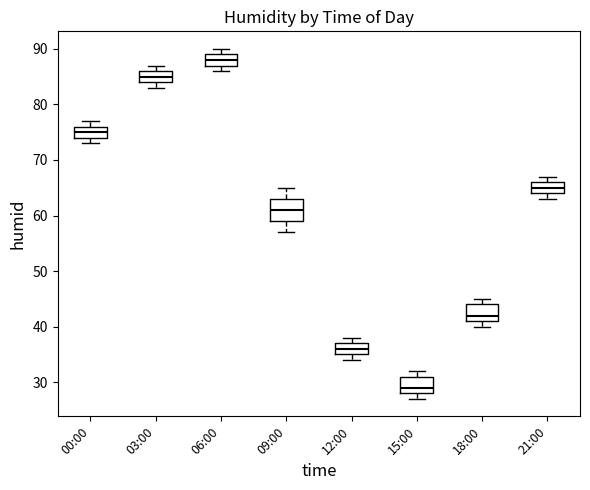

Where is the lower edge of the box for 00:00 on the y-axis? The values are not printed on the chart, so give them approximately, as read against the axis.

74